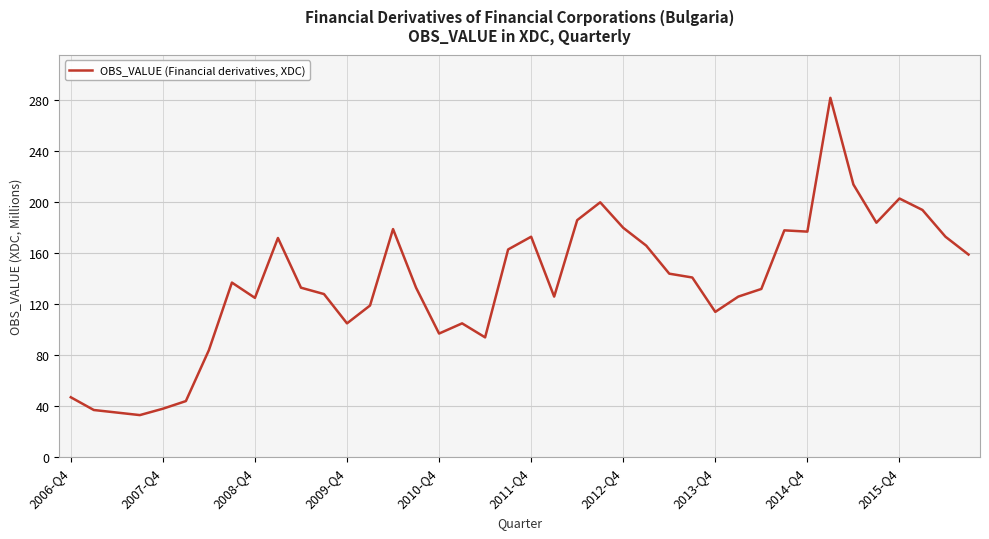

What is the difference between the maximum and minimum values?

249